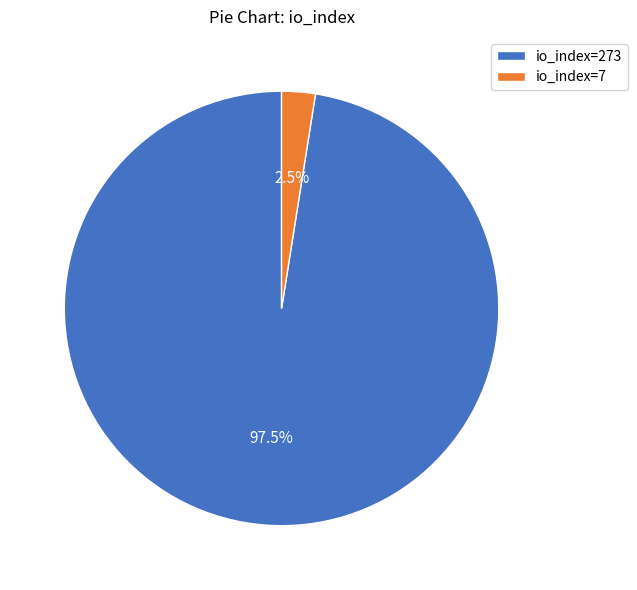

Count the number of slices in the pie.

2